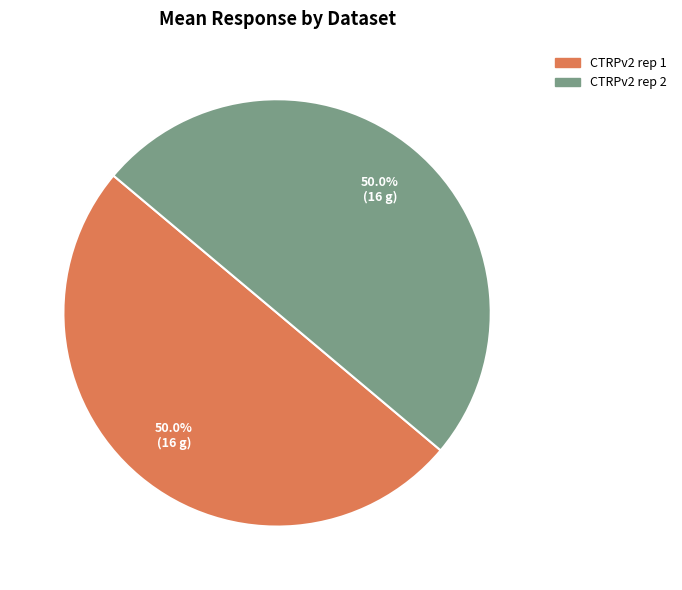

What portion of the pie excludes CTRPv2 rep 2?

50.0%